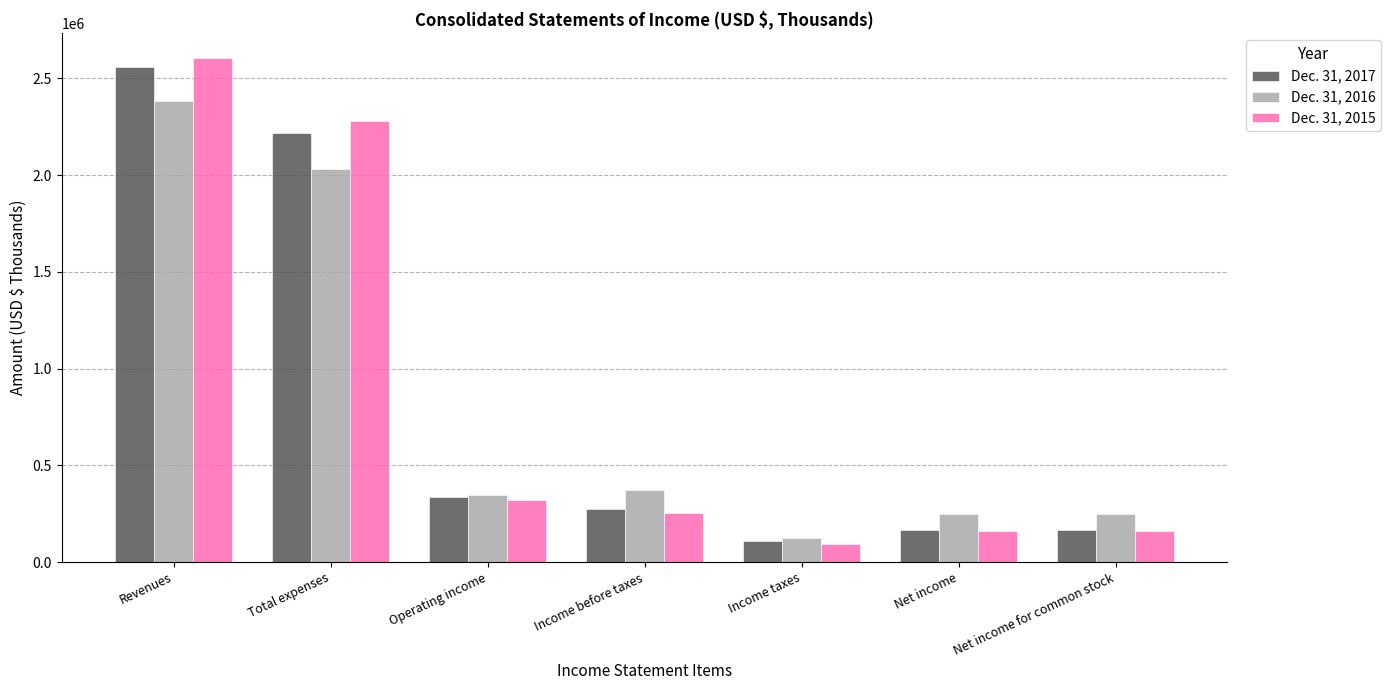

What is the spread (max minus min) of values at Income taxes?

30674